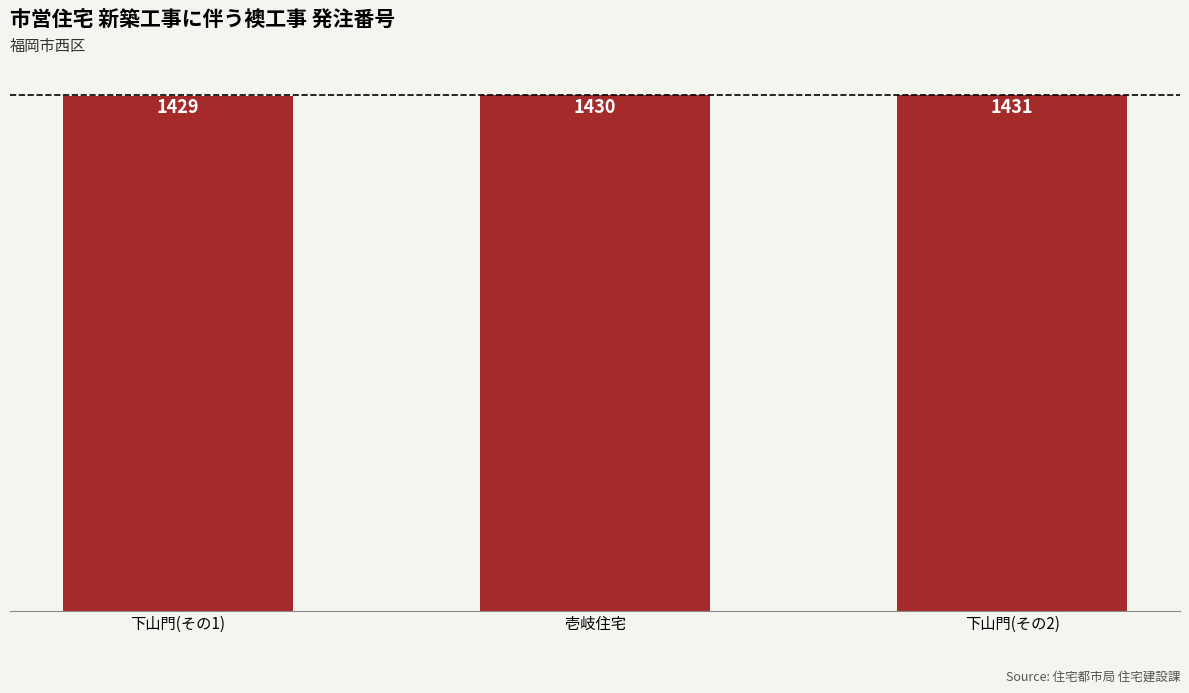

Are the bars horizontal?

No